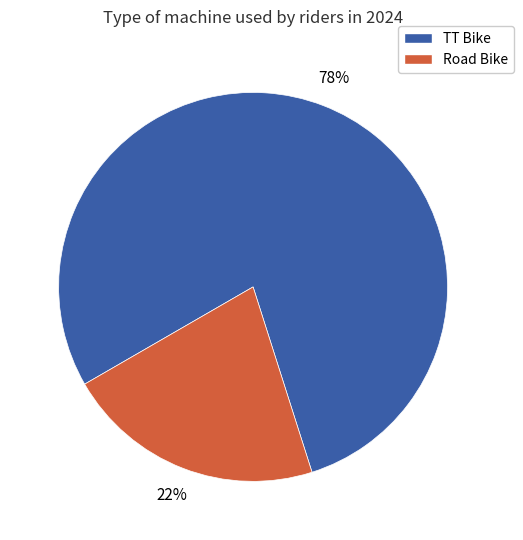

To the nearest percent, what is the average slice percentage?

50%